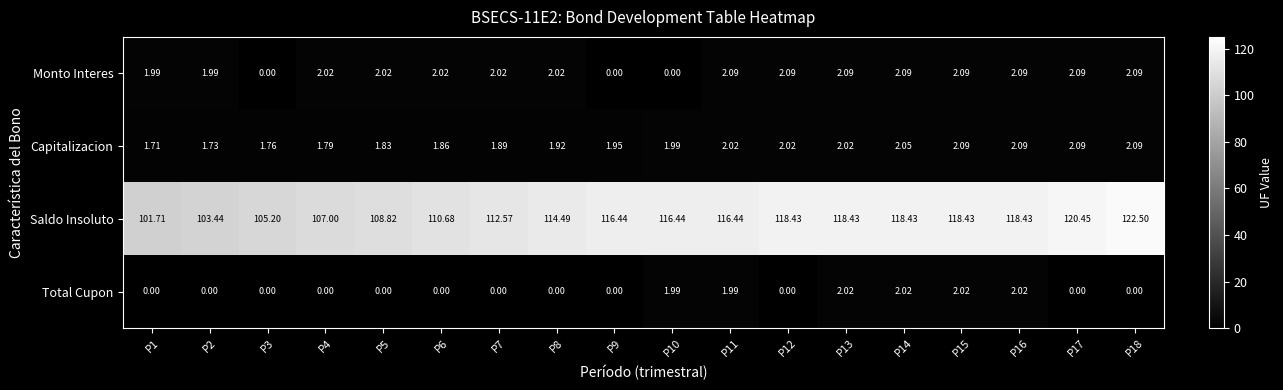

Which series has the widest spread of values?

Saldo Insoluto